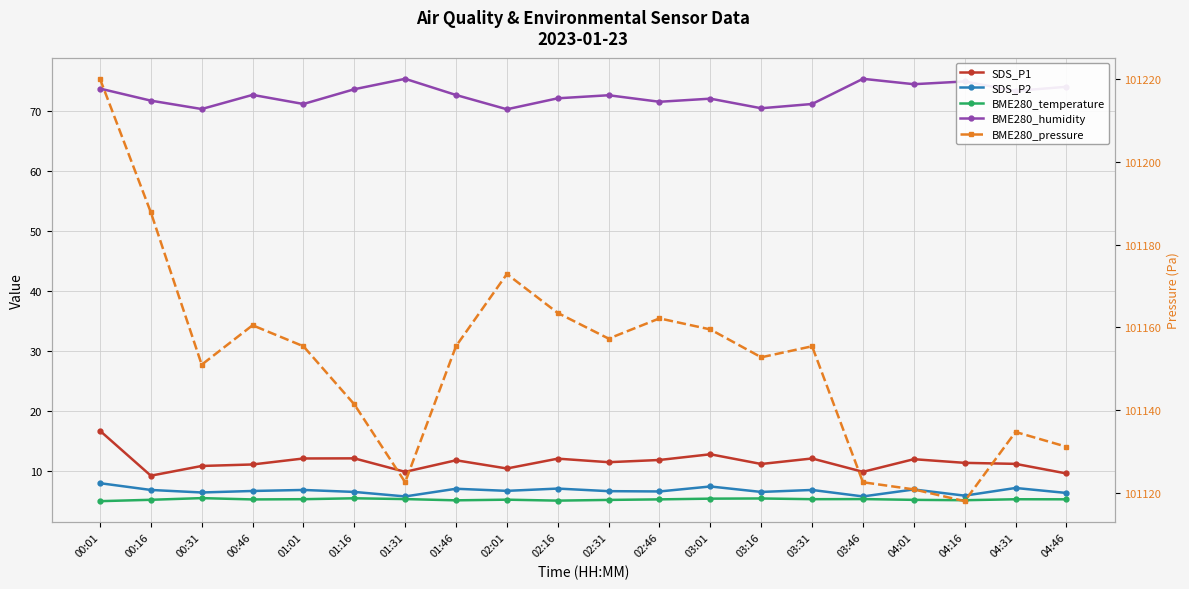

At how many categories does at least one series exceed 32373?

20